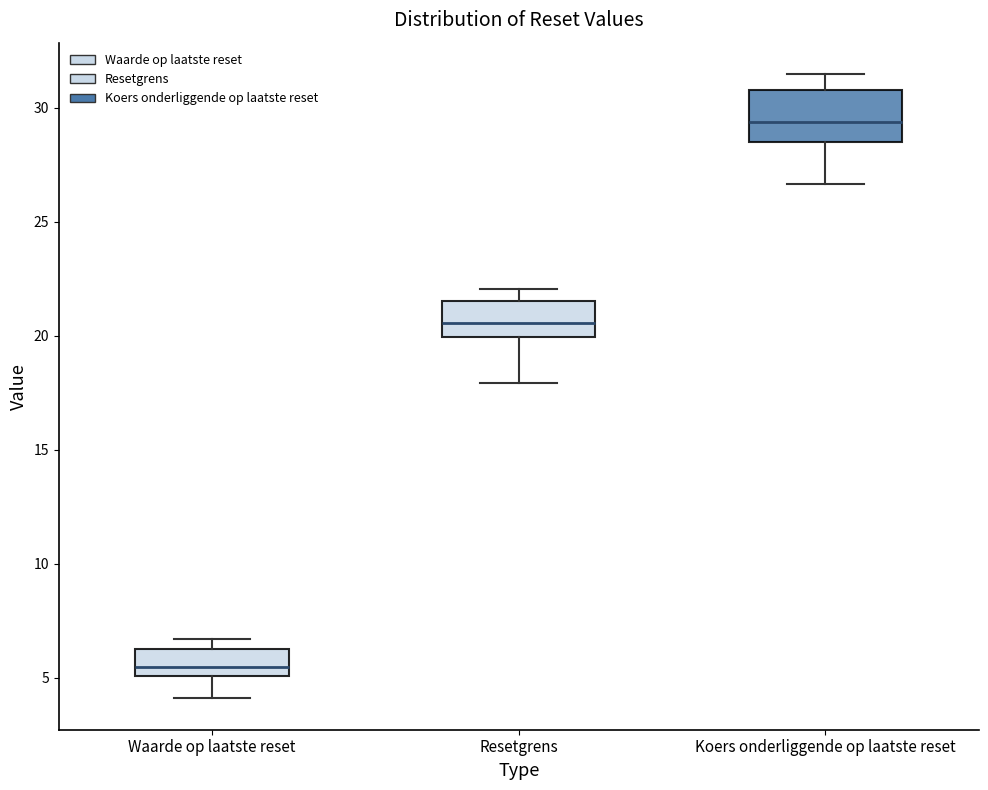

Where does the median line of the box for Resetgrens sit on the y-axis? The values are not printed on the chart, so give them approximately, as read against the axis.

20.5